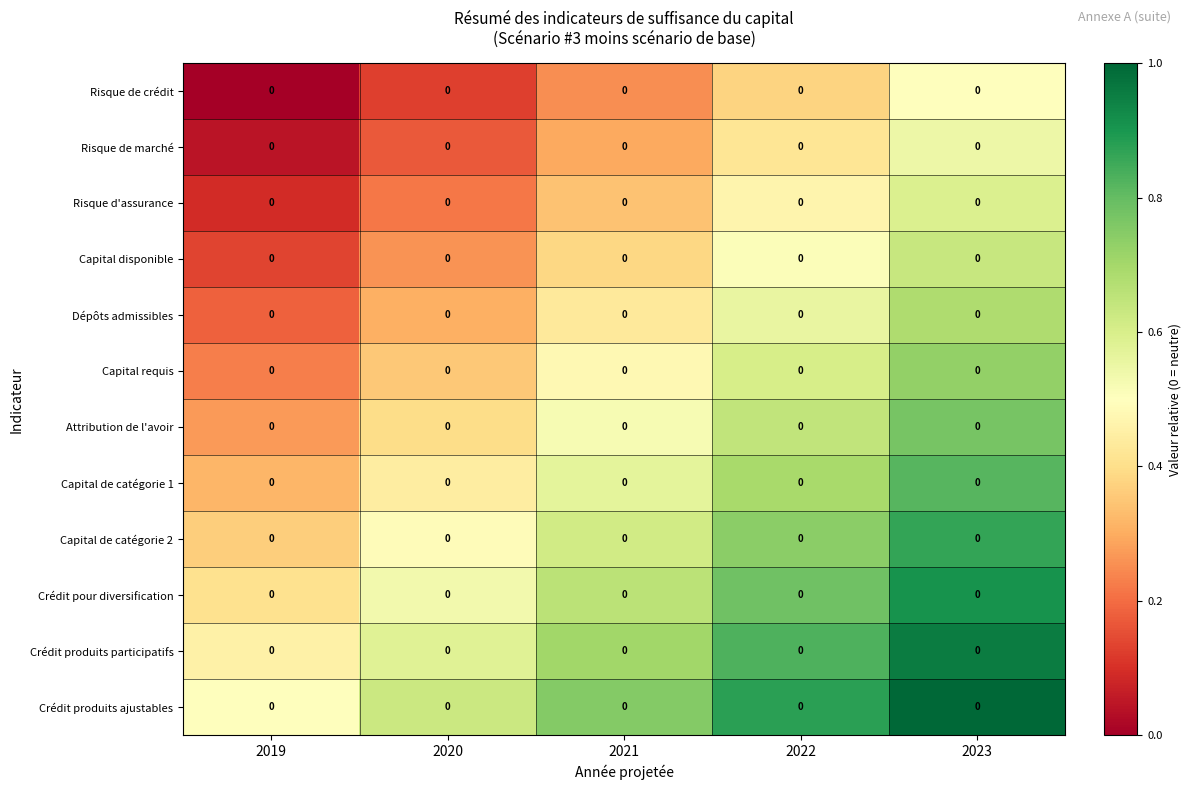

At which category is the sum across all series the highest?

2023